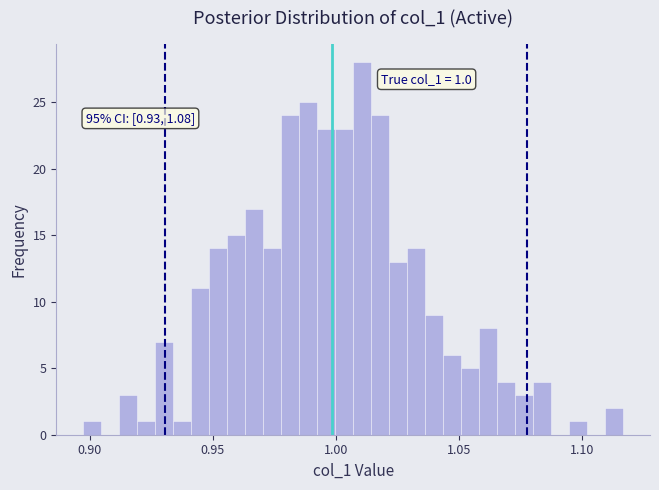

Around what value on the x-axis is the tallest bar? Give the approximate position of its centre, as read against the axis.

1.010